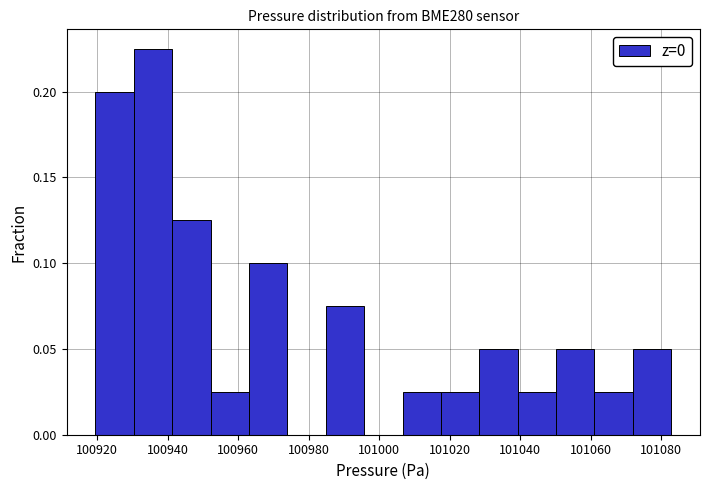

Reading left to right, list every bar in this chart as the range it spans on the x-axis followed by its height. Neither the bar edges nor the heights are printed on the chart, so give them approximately, as read against the axes.

100920 to 100930: 0.200
100930 to 100942: 0.225
100942 to 100952: 0.125
100952 to 100964: 0.025
100964 to 100974: 0.100
100974 to 100984: 0
100984 to 100996: 0.075
100996 to 101006: 0
101006 to 101018: 0.025
101018 to 101028: 0.025
101028 to 101040: 0.050
101040 to 101050: 0.025
101050 to 101062: 0.050
101062 to 101072: 0.025
101072 to 101082: 0.050